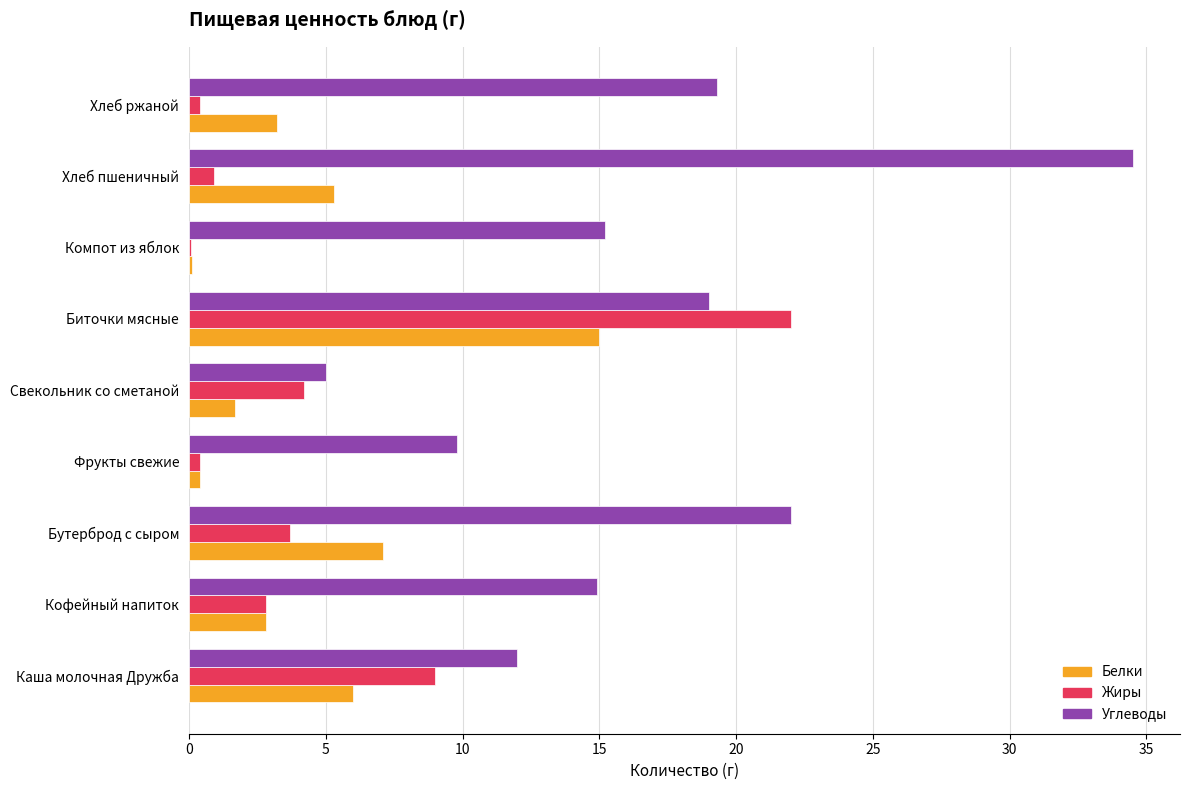

Which series has the widest spread of values?

Углеводы